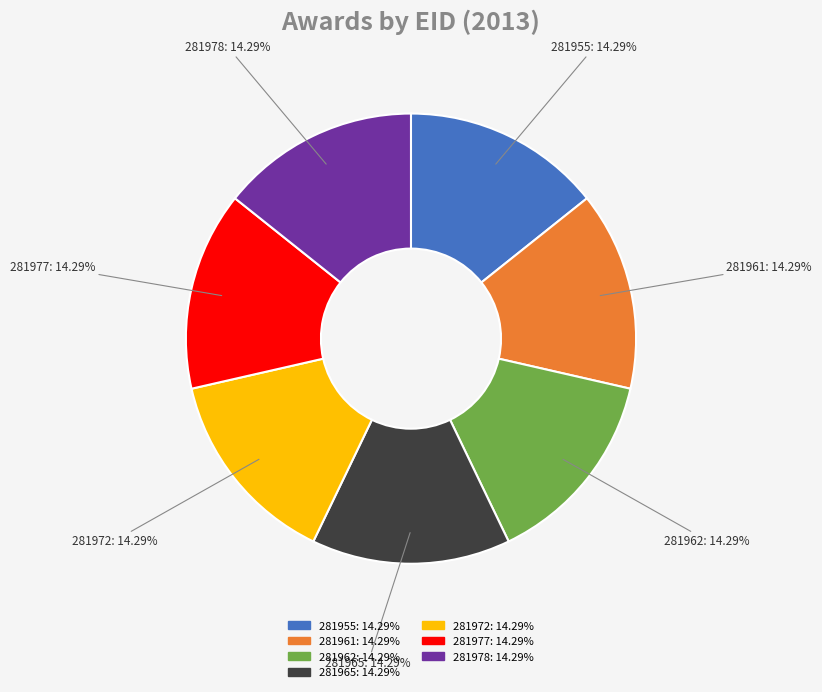

Do 281955: 14.29% and 281978: 14.29% together represent more than half of the pie?

No